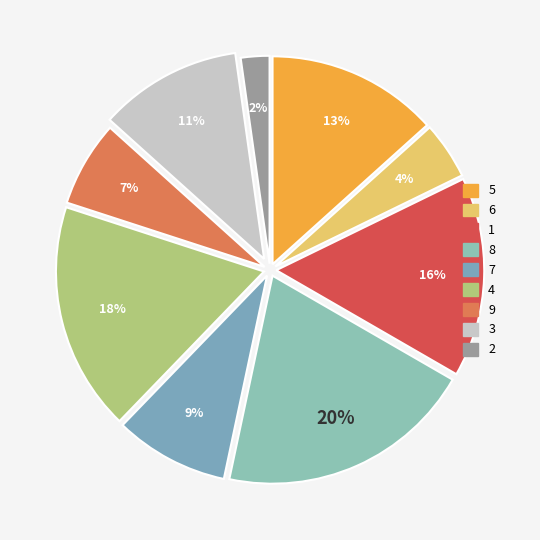

To the nearest percent, what is the average slice percentage?

11%